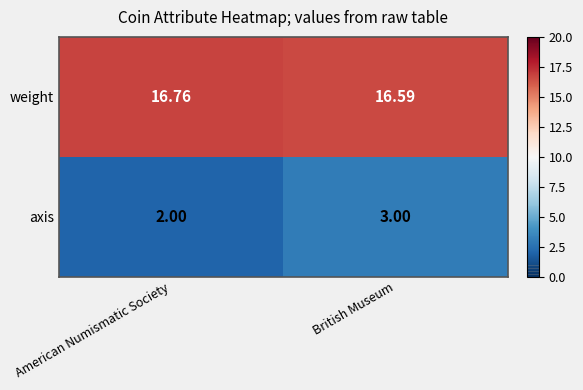

What is the total value across all series at American Numismatic Society?

18.8